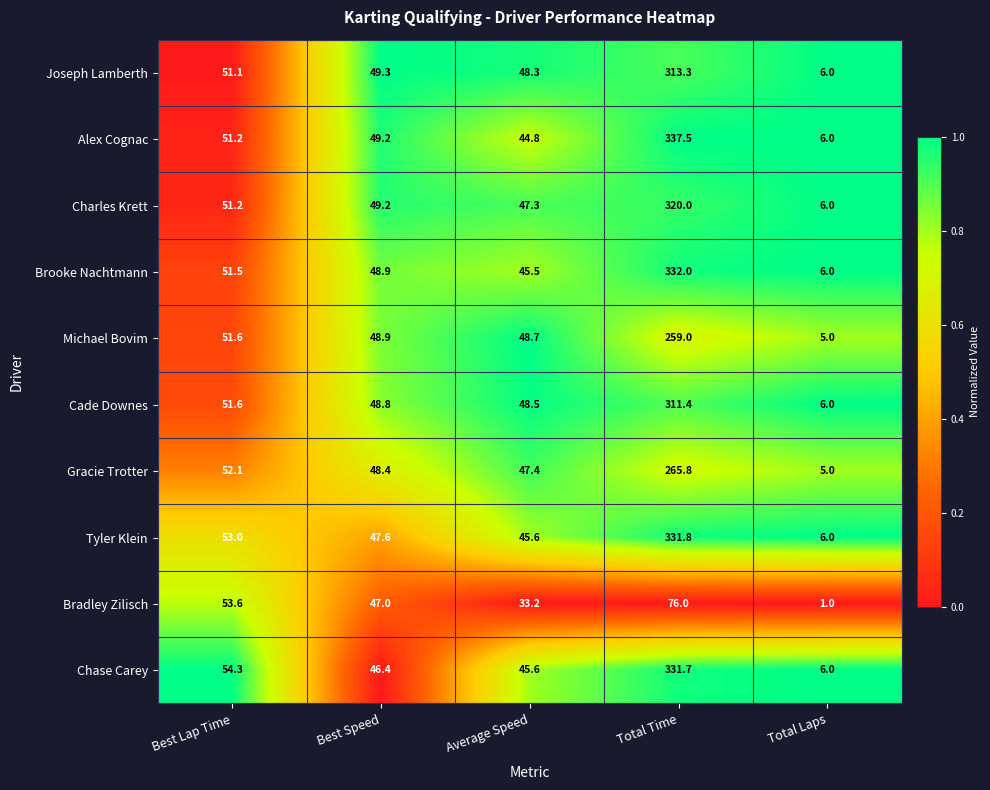

Between Average Speed and Total Laps, which series saw the biggest shift?

Michael Bovim